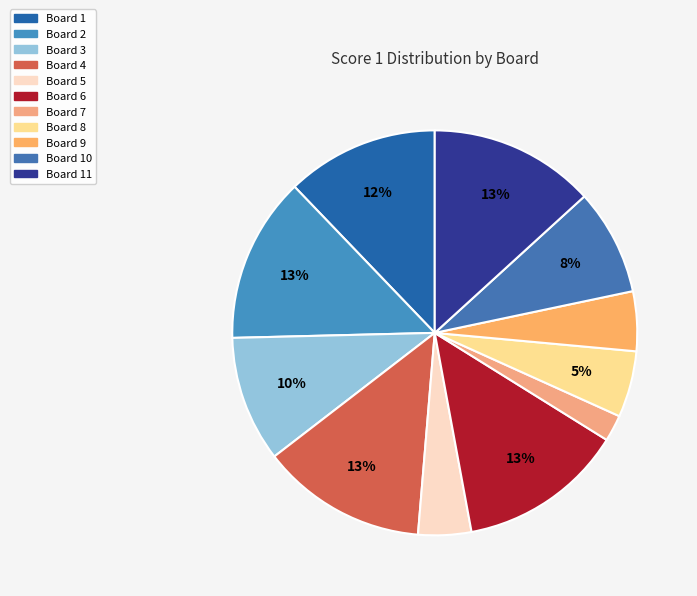

How many segments does this pie chart have?

11